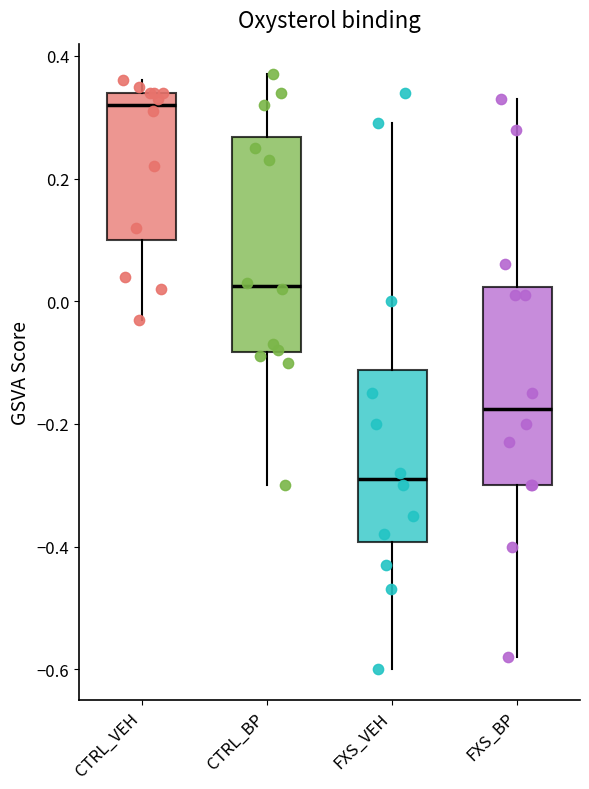

Reading left to right, transcribe this box plot: for each box, give where its median line is, the range the box spans, and where its two whiskers end, as read against the y-axis. The values are not printed on the chart, so give them approximately, as read against the axis.

CTRL_VEH: median 0.32, box 0.10 to 0.34, whiskers -0.02 to 0.36
CTRL_BP: median 0.02, box -0.08 to 0.26, whiskers -0.30 to 0.38
FXS_VEH: median -0.28, box -0.40 to -0.12, whiskers -0.60 to 0.30
FXS_BP: median -0.18, box -0.30 to 0.02, whiskers -0.58 to 0.34